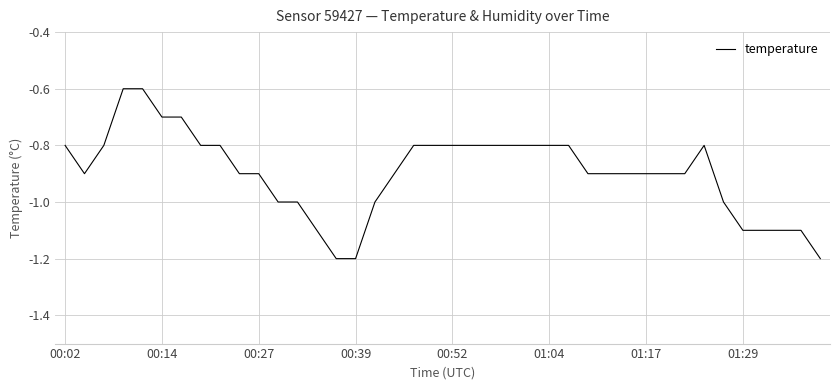

Is this an area chart (filled region under the line)?

No